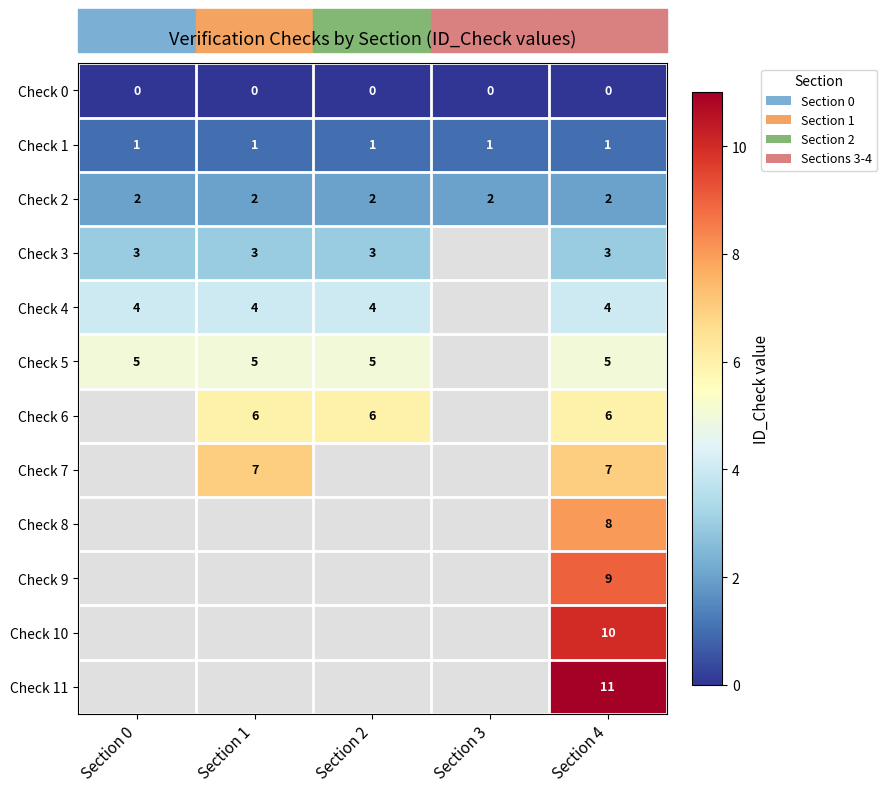

What is the total value across all series at Section 4?

66